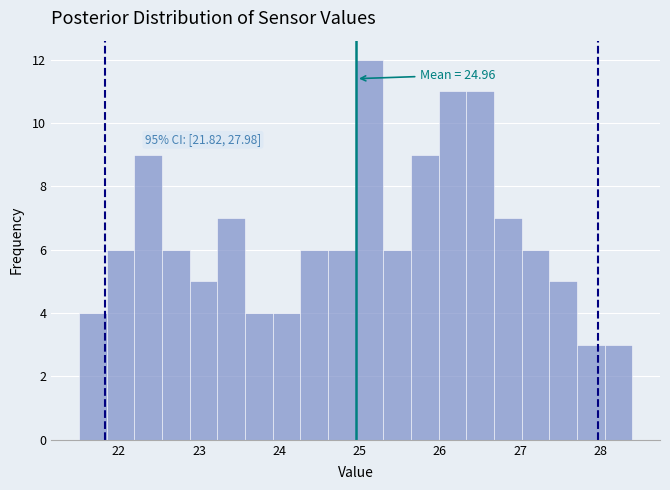

Around what value on the x-axis is the tallest bar? Give the approximate position of its centre, as read against the axis.

25.1